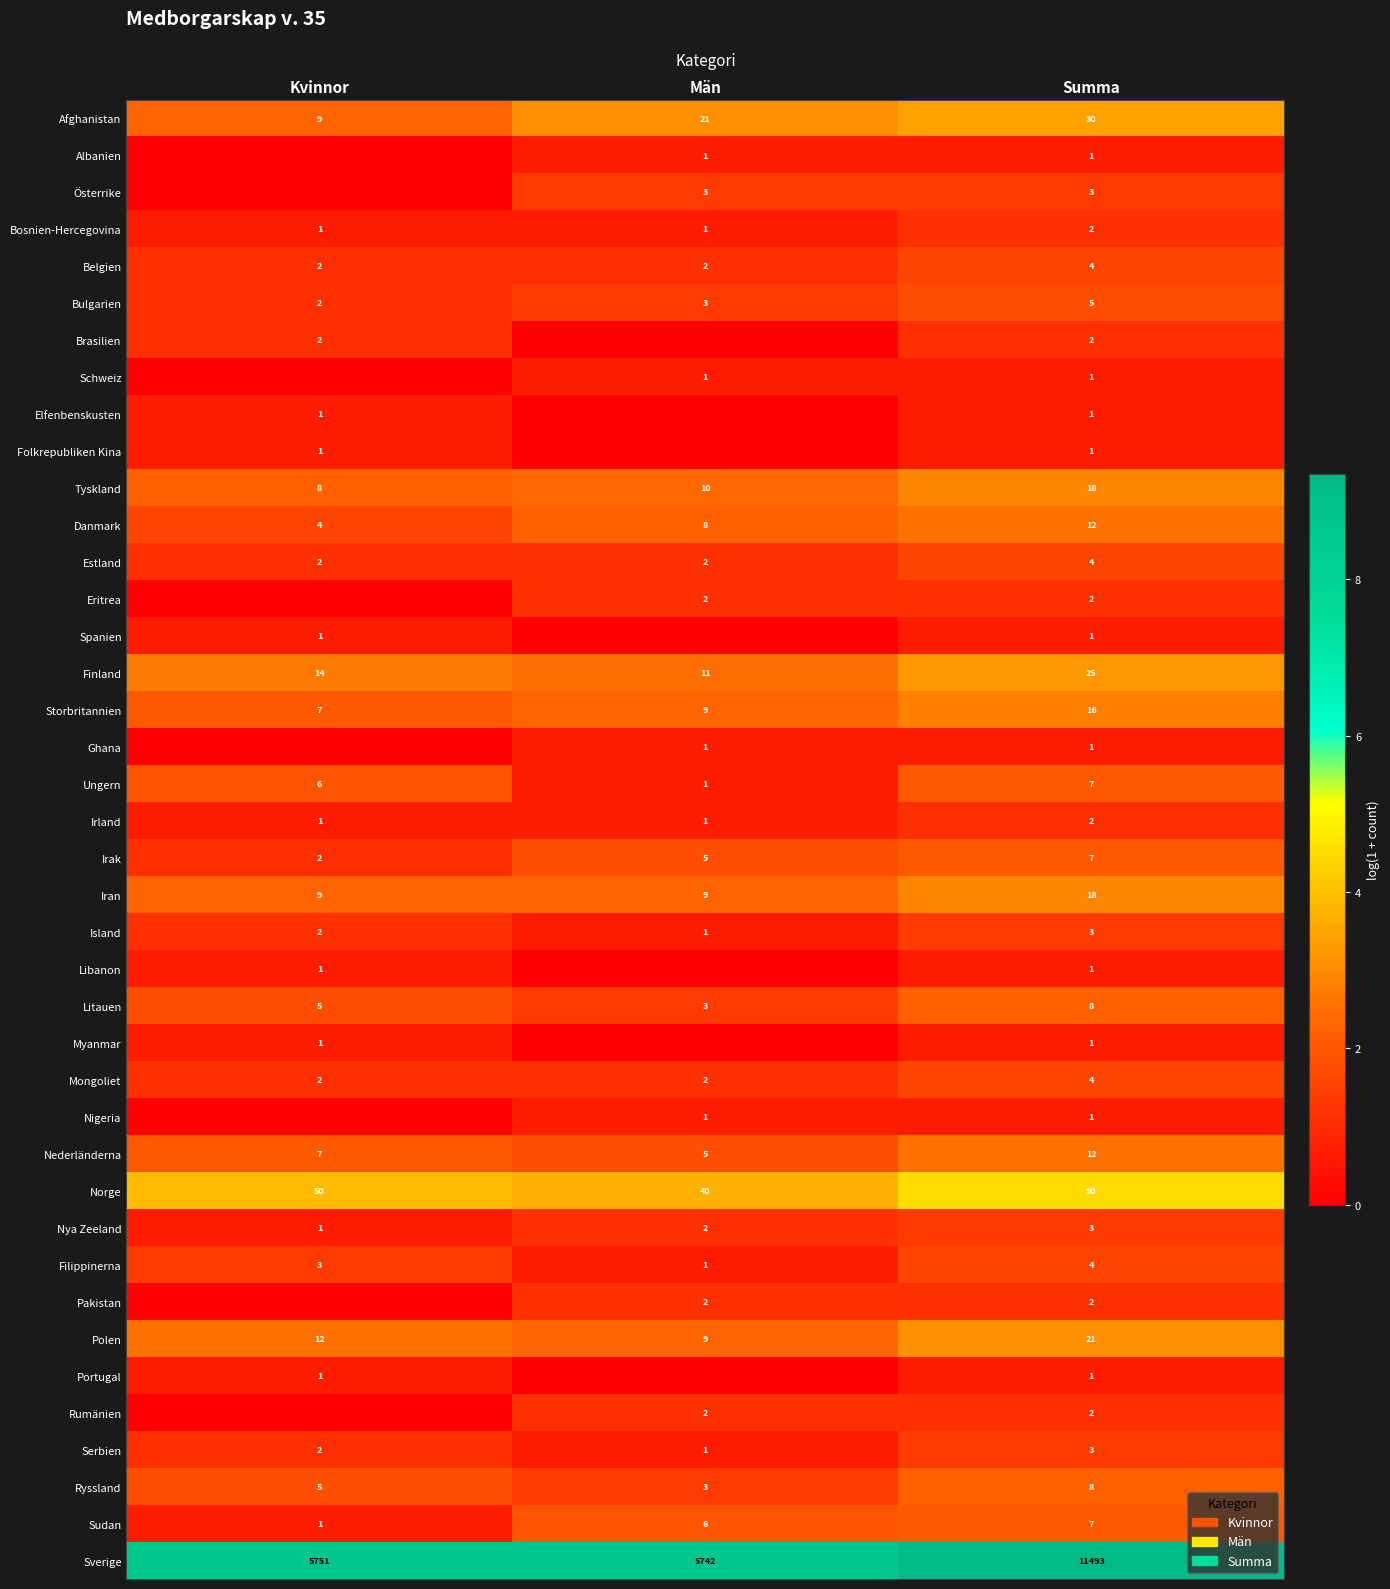

Count the number of data series in this chart.

40